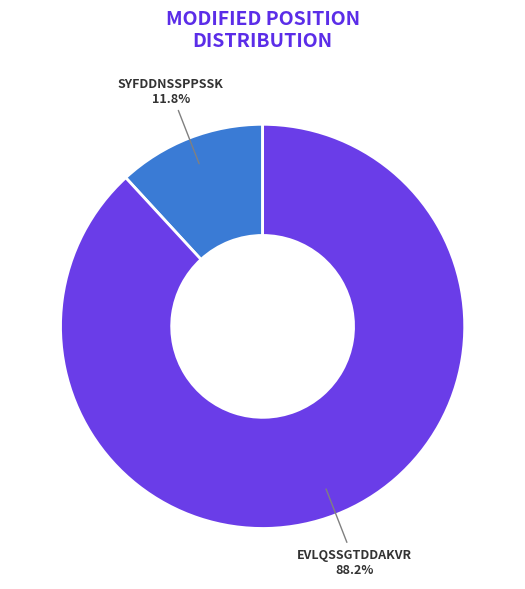

Is there a majority slice in this chart?

Yes